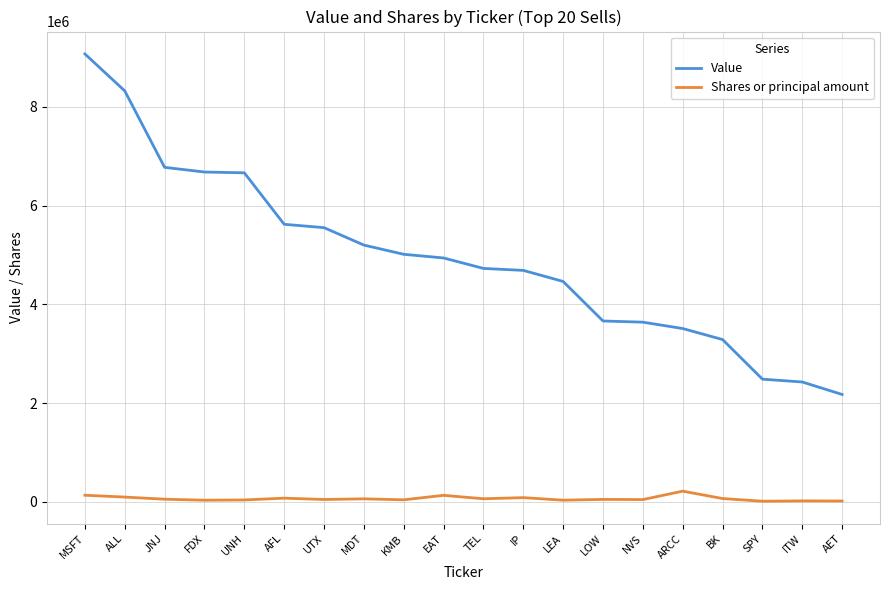

True or false: Shares or principal amount has a value of 38825 at KMB.

True